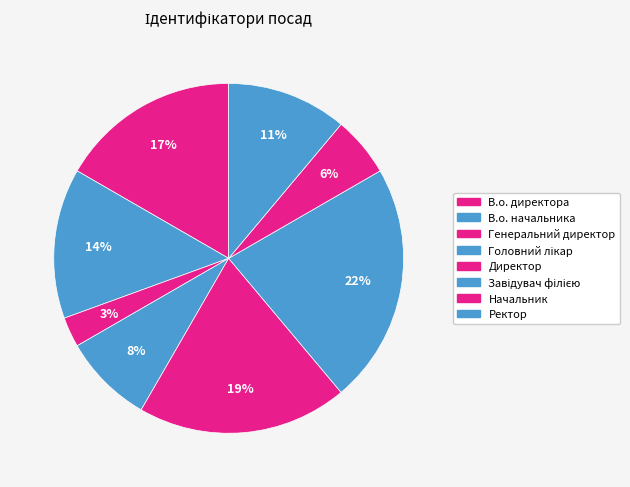

What percentage is NOT represented by В.о. директора?

83.3%